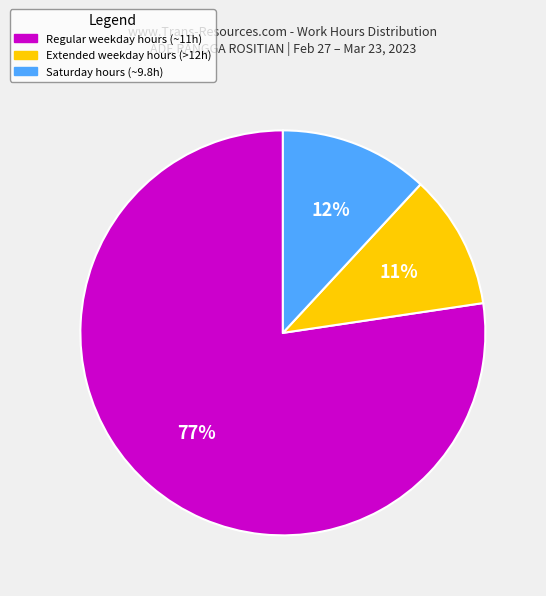

To the nearest percent, what portion does Regular weekday hours (~11h) represent?

77%